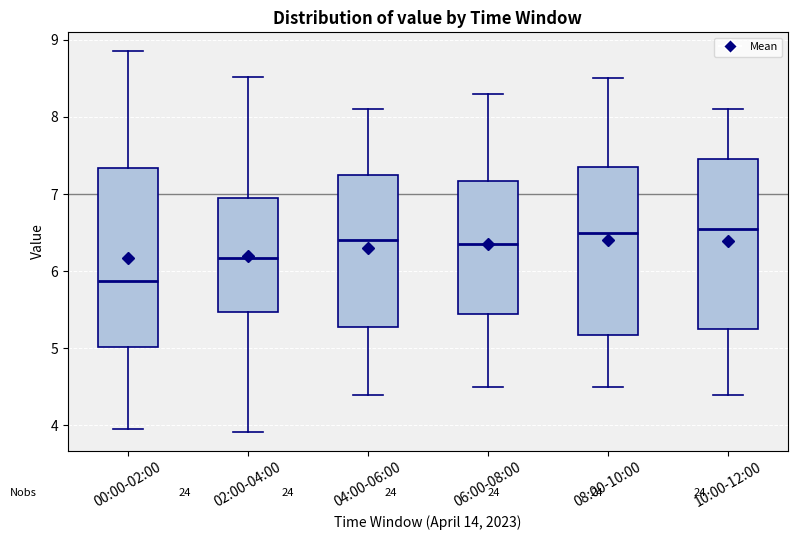

Where is the upper edge of the box for 02:00-04:00 on the y-axis? The values are not printed on the chart, so give them approximately, as read against the axis.

7.0